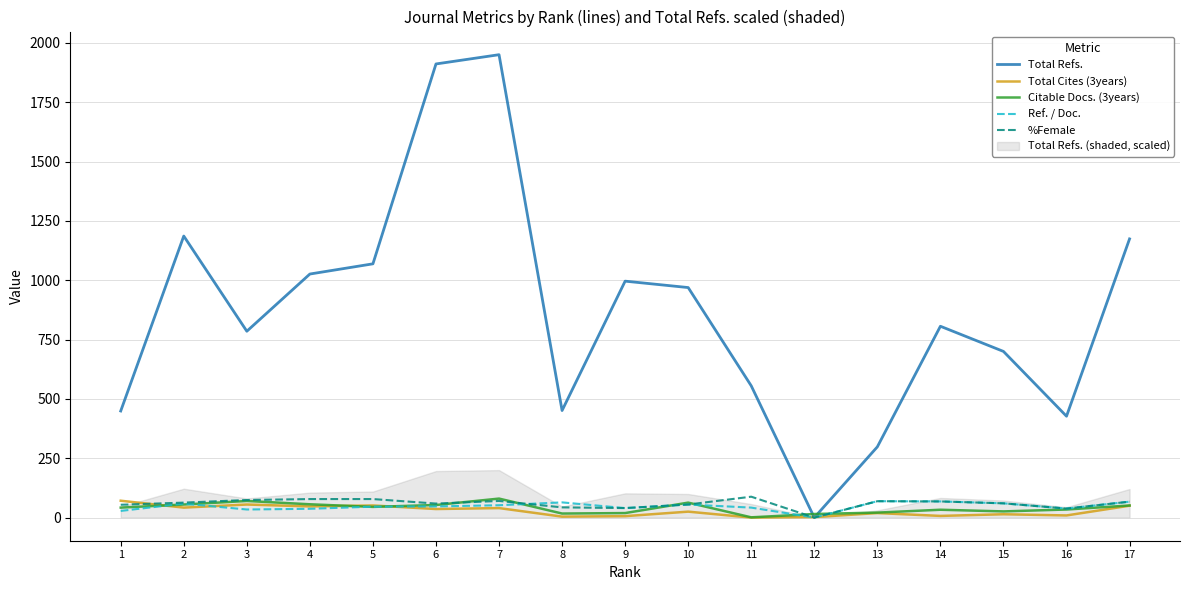

Reading left to right, list all the values displayed in this chart.

Total Refs.: 1=449	2=1186	3=785	4=1026	5=1069	6=1911	7=1950	8=451	9=996	10=969	11=555	12=0	13=298	14=806	15=700	16=427	17=1174
Total Cites (3years): 1=71	2=42	3=55	4=47	5=51	6=36	7=40	8=4	9=6	10=25	11=0	12=2	13=19	14=7	15=14	16=9	17=50
Citable Docs. (3years): 1=42	2=55	3=70	4=56	5=45	6=53	7=80	8=17	9=19	10=63	11=1	12=15	13=21	14=33	15=26	16=34	17=51
Ref. / Doc.: 1=28	2=59	3=34	4=37	5=46	6=47	7=52	8=64	9=40	10=55	11=42	12=0	13=69	14=68	15=60	16=38	17=67
%Female: 1=54	2=63	3=74	4=78	5=78	6=59	7=70	8=43	9=40	10=55	11=88	12=0	13=69	14=68	15=60	16=38	17=67